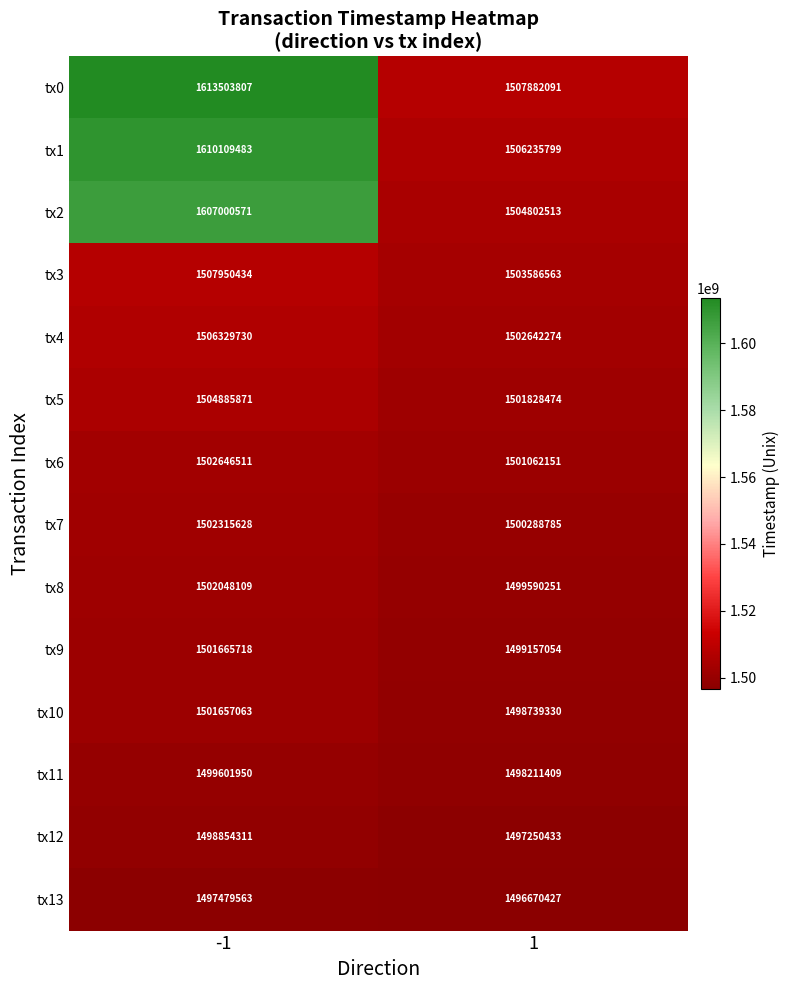

Which series has the largest total across all categories?

tx0